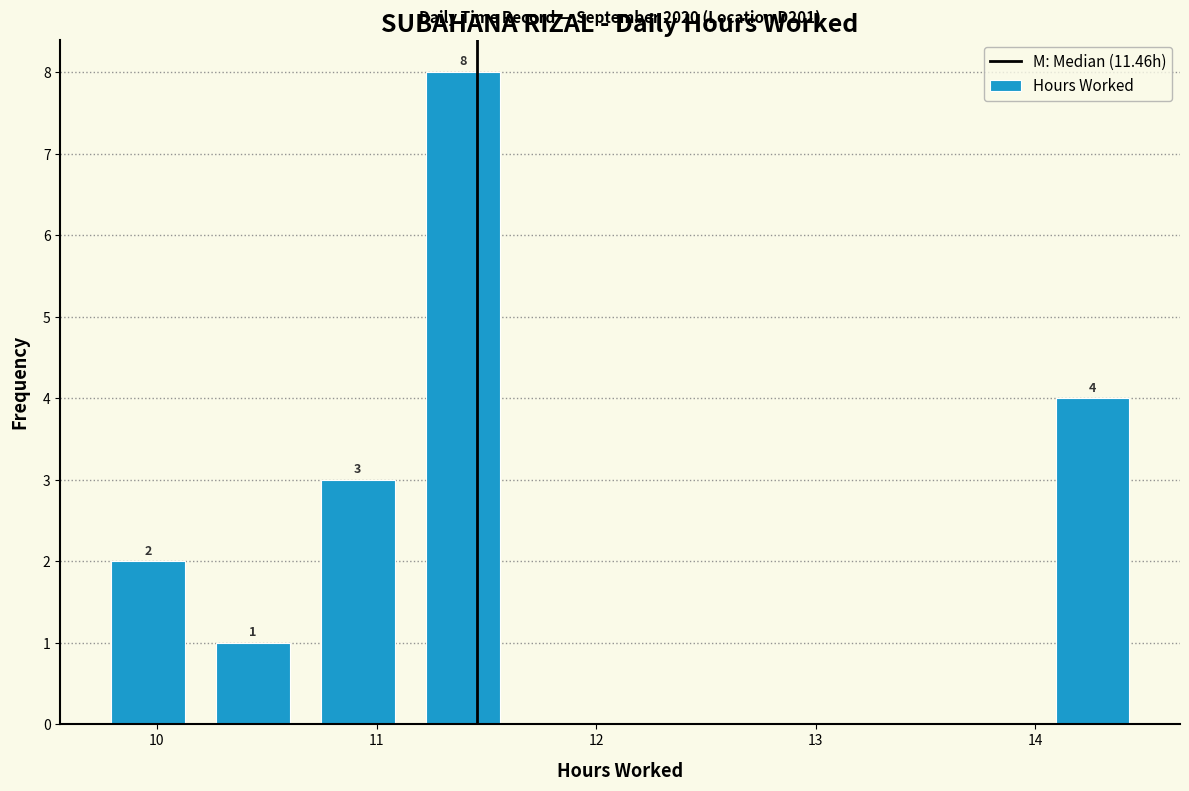

Which range on the x-axis has the tallest bar?

11.2 to 11.6